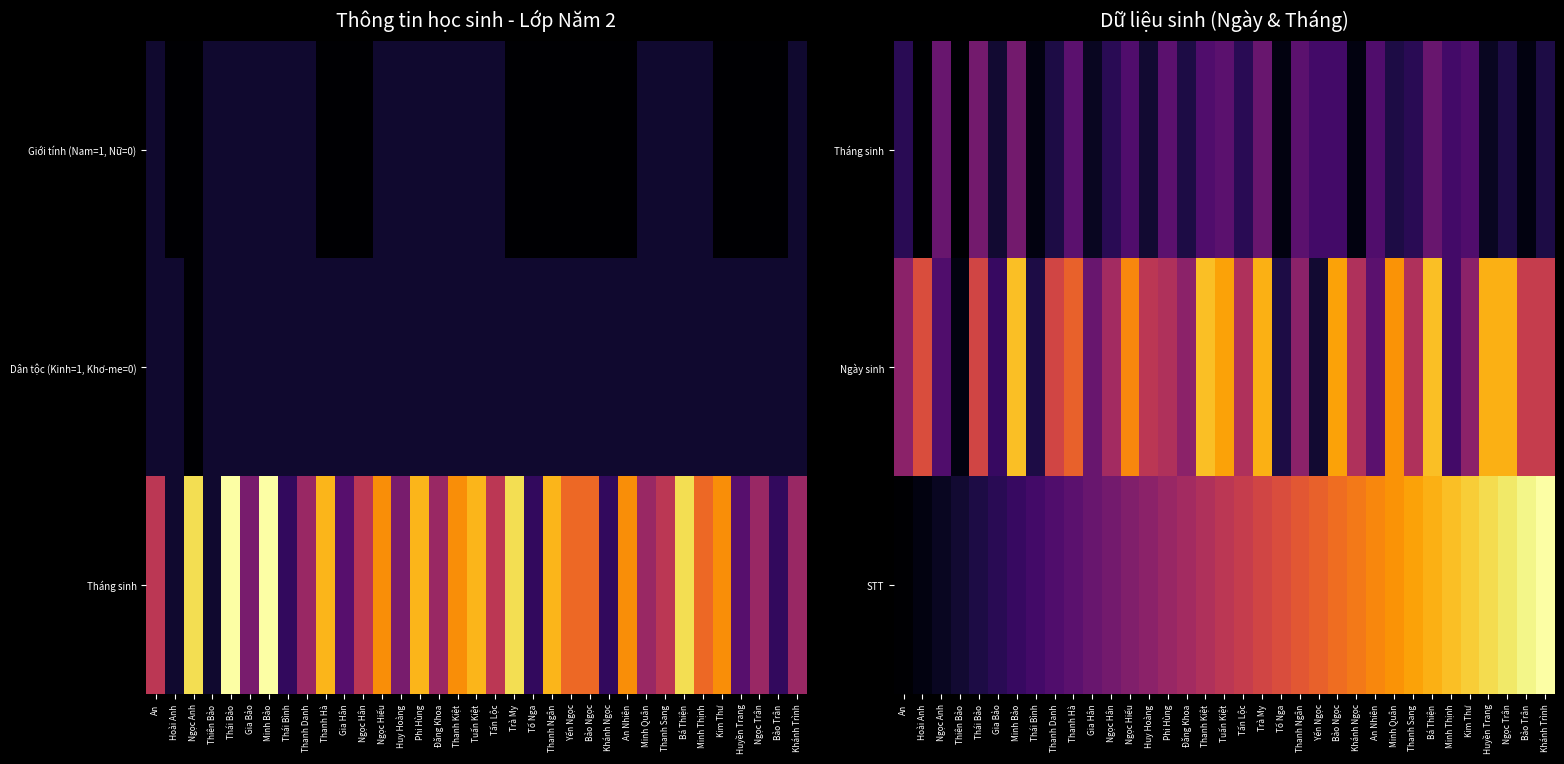

What is the difference between the highest and lowest values at Ngọc Hiếu?

0.5